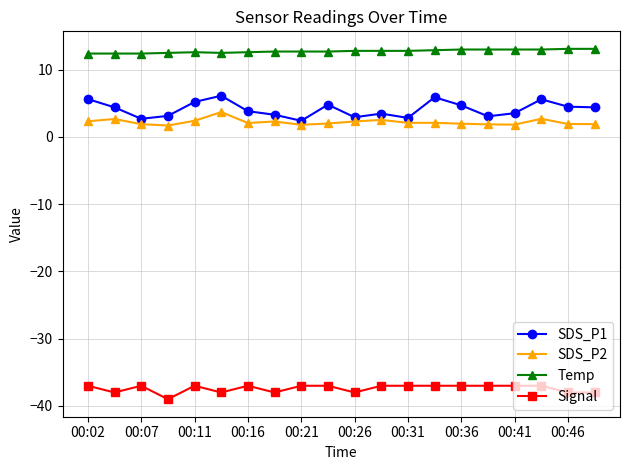

Which series has the largest range (max minus min)?

SDS_P1